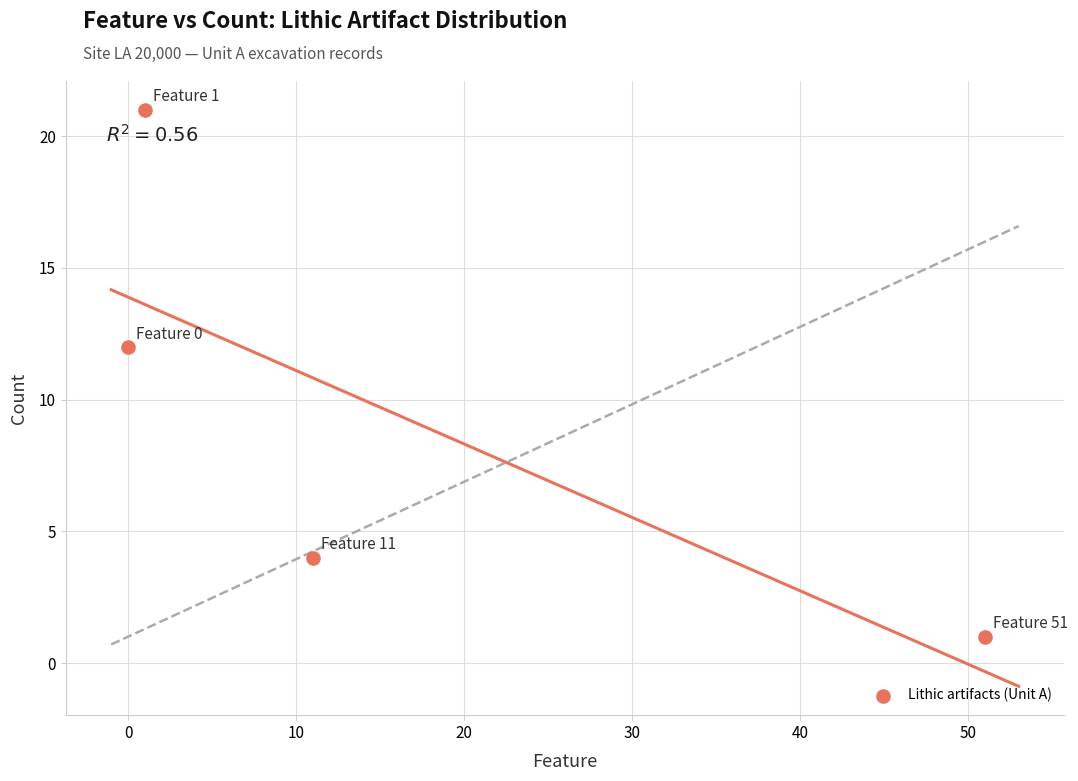

What Y value in the scatter plot is closest to 11?

12